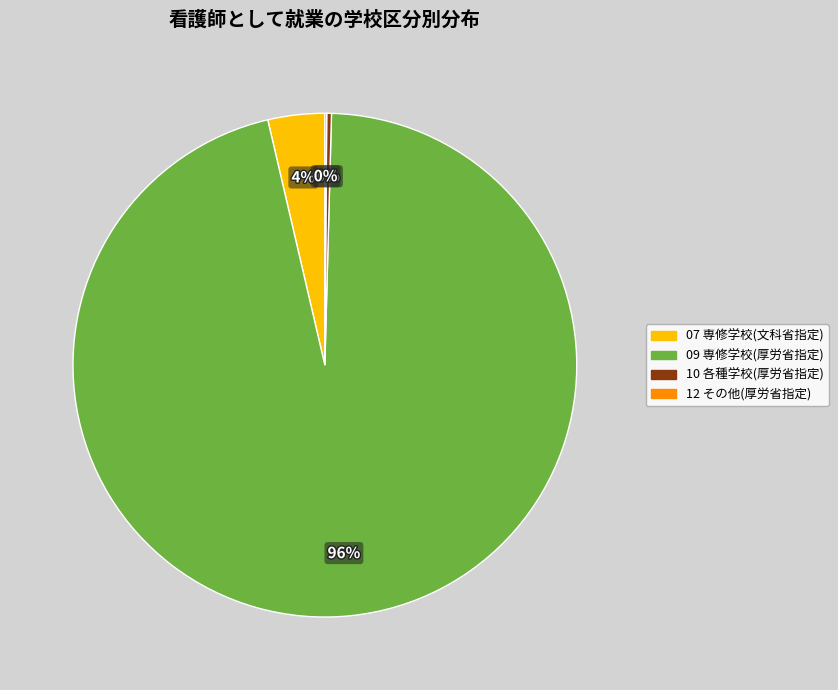

Does any single category account for the majority?

Yes